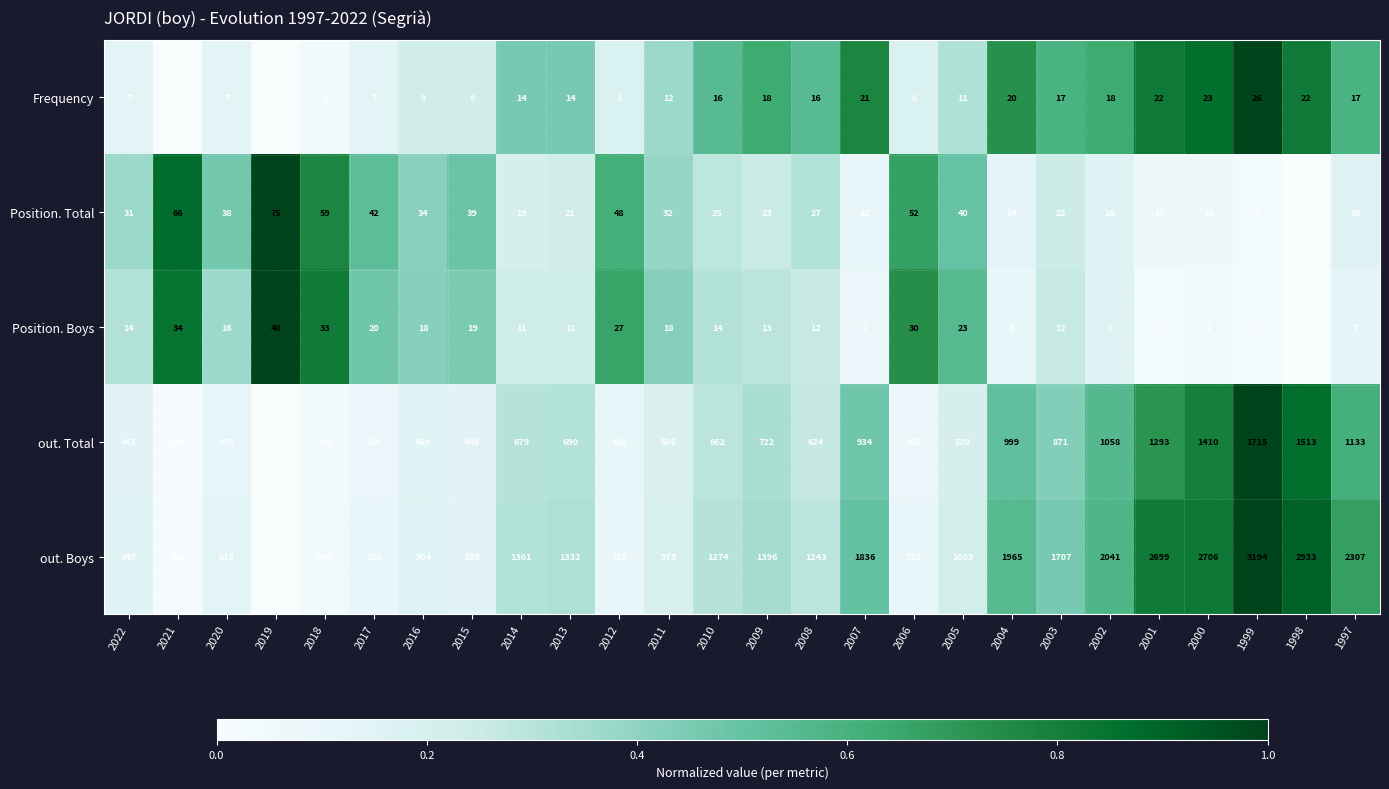

True or false: Position. Boys has a value of 14 at 2013.

False